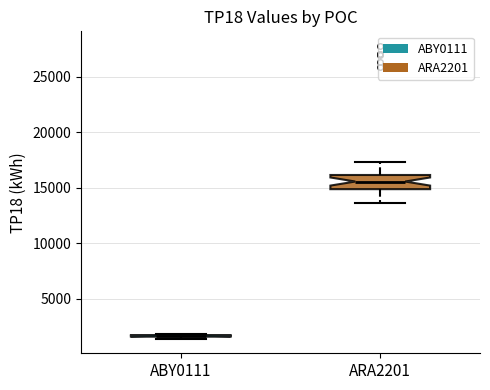

Where is the upper edge of the box for ARA2201 on the y-axis? The values are not printed on the chart, so give them approximately, as read against the axis.

16000